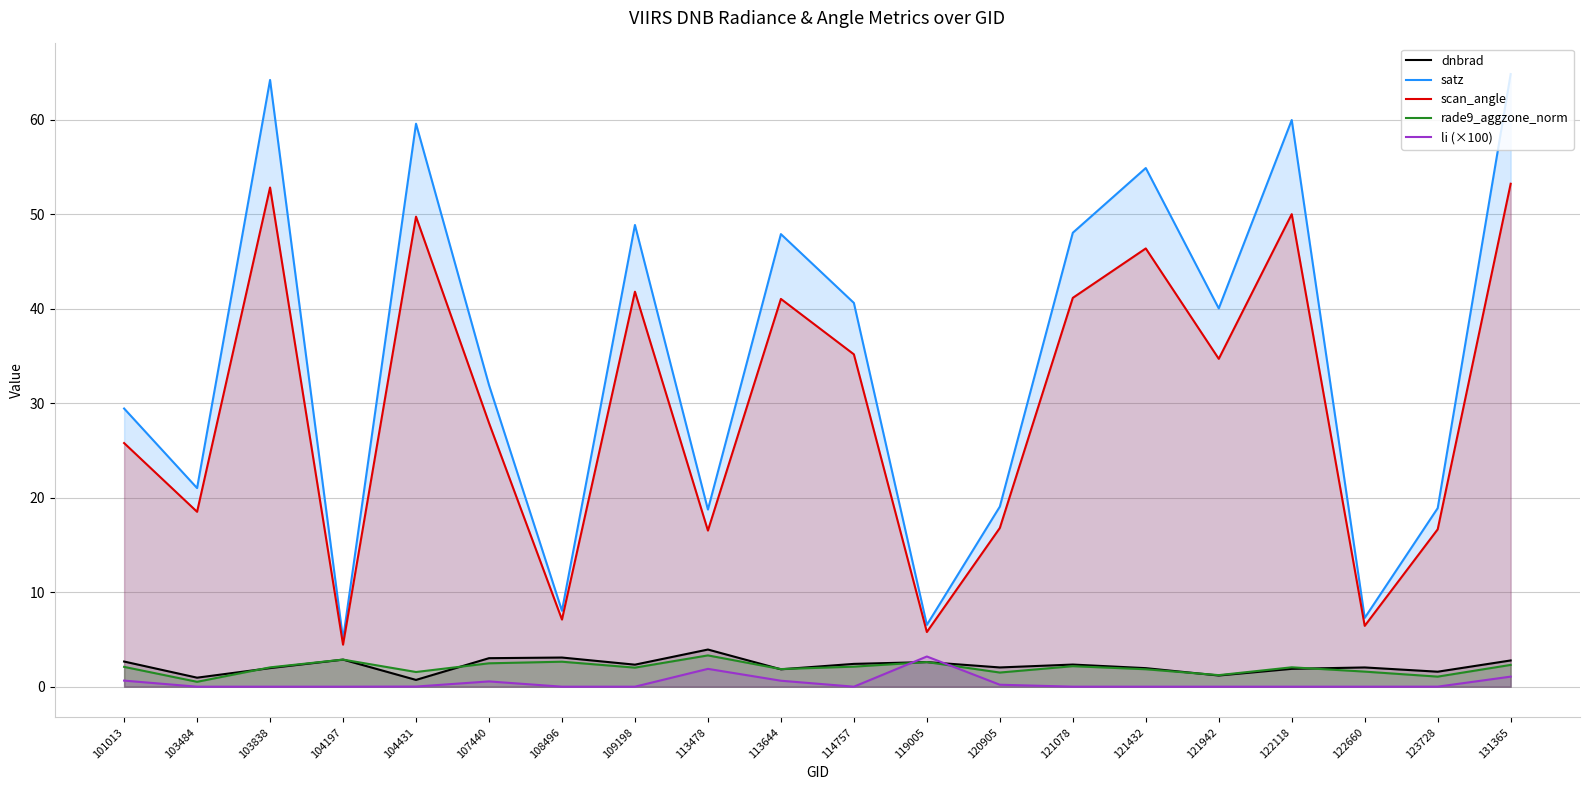

What is the sum of all li (×100) values?

8.2